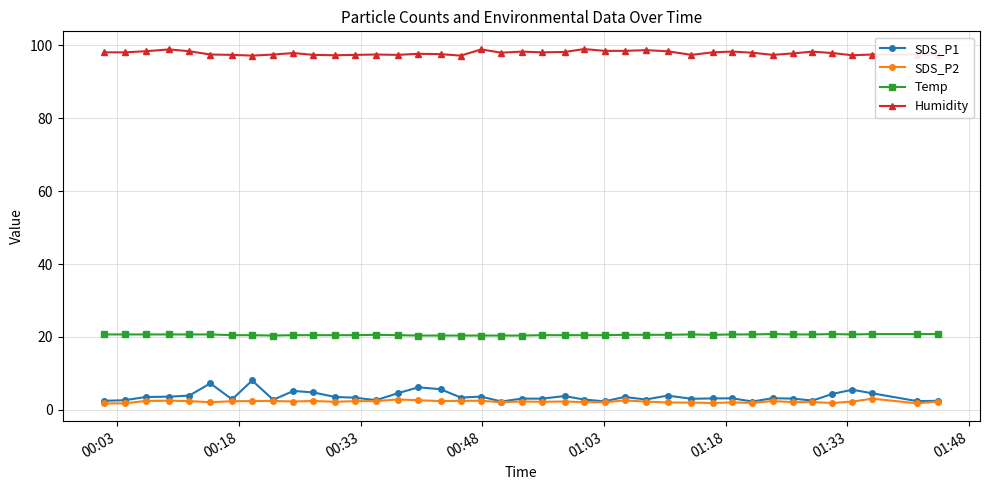

What is the value of the Temp point at the 21st from the left?

20.4